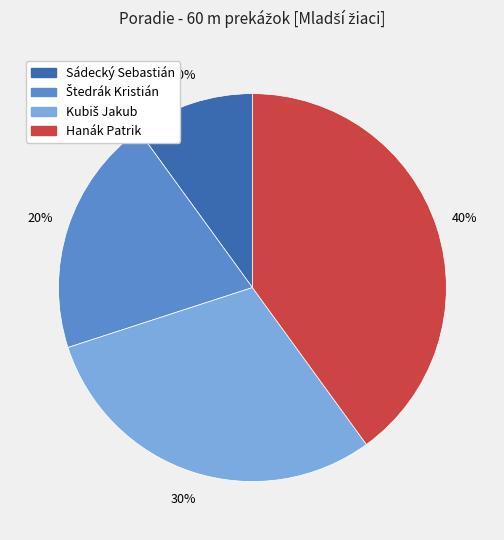

Which category has the biggest portion of the pie?

Hanák Patrik